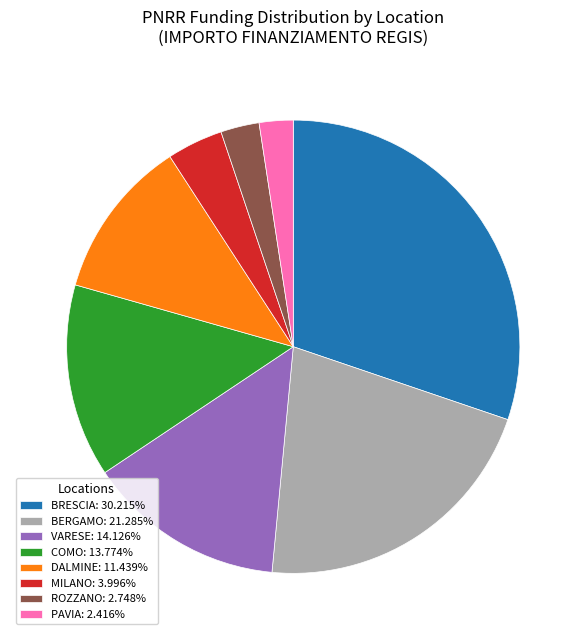

Does any single category account for the majority?

No